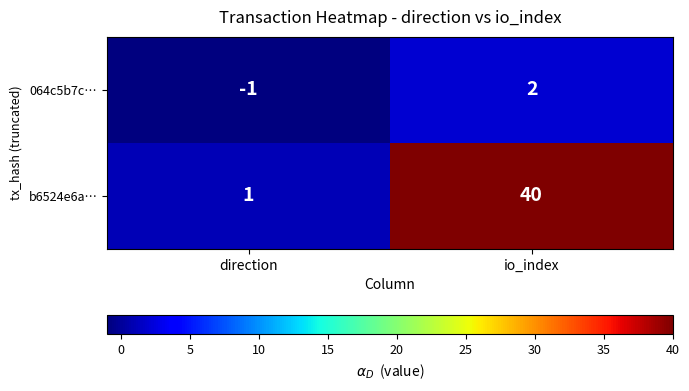

Rank the series by their average value, from lowest to highest.

064c5b7c…, b6524e6a…